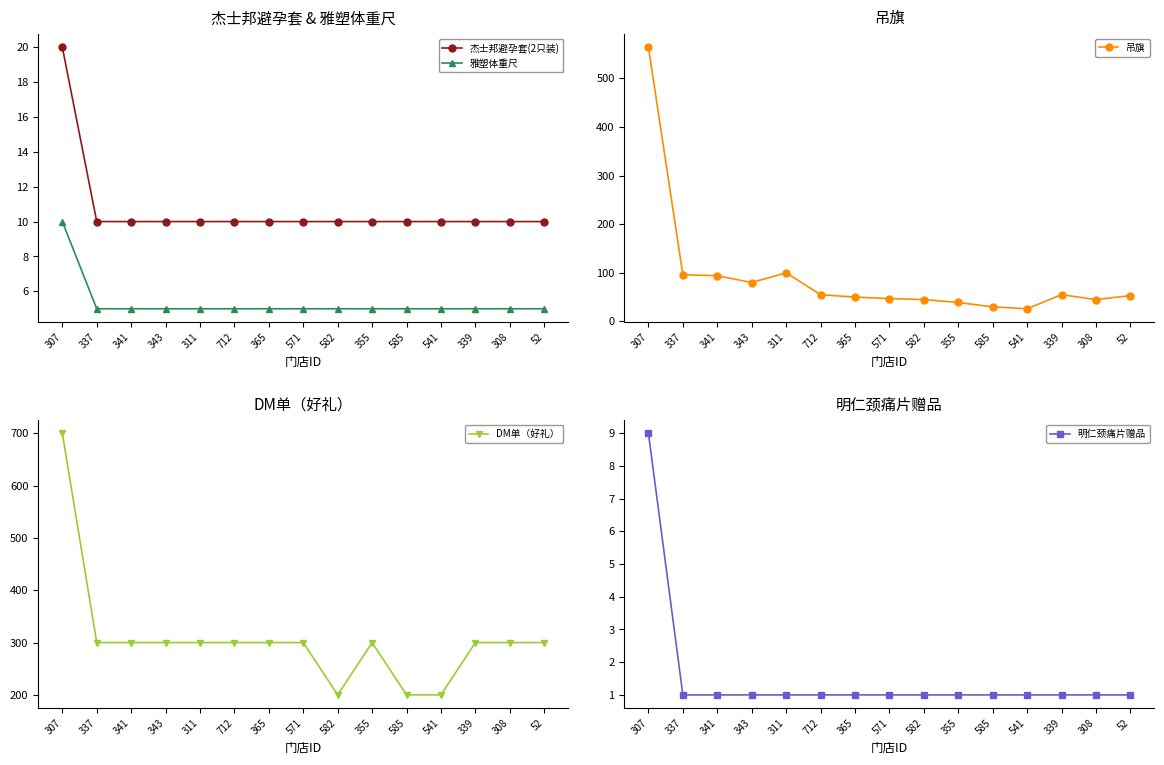

What value does the 杰士邦避孕套(2只装) series have at 308, to the nearest 10?

10